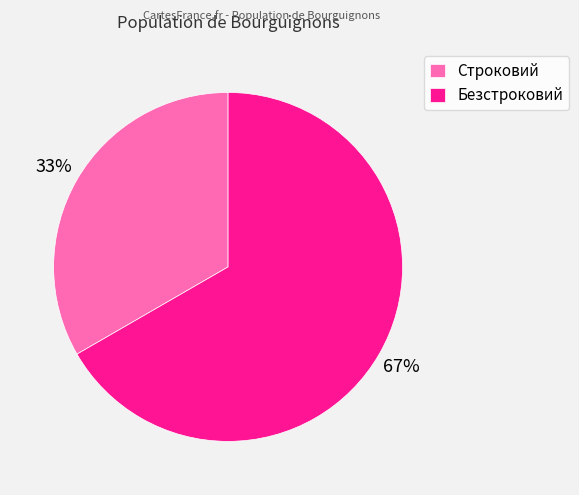

To the nearest percent, what portion does Безстроковий represent?

67%